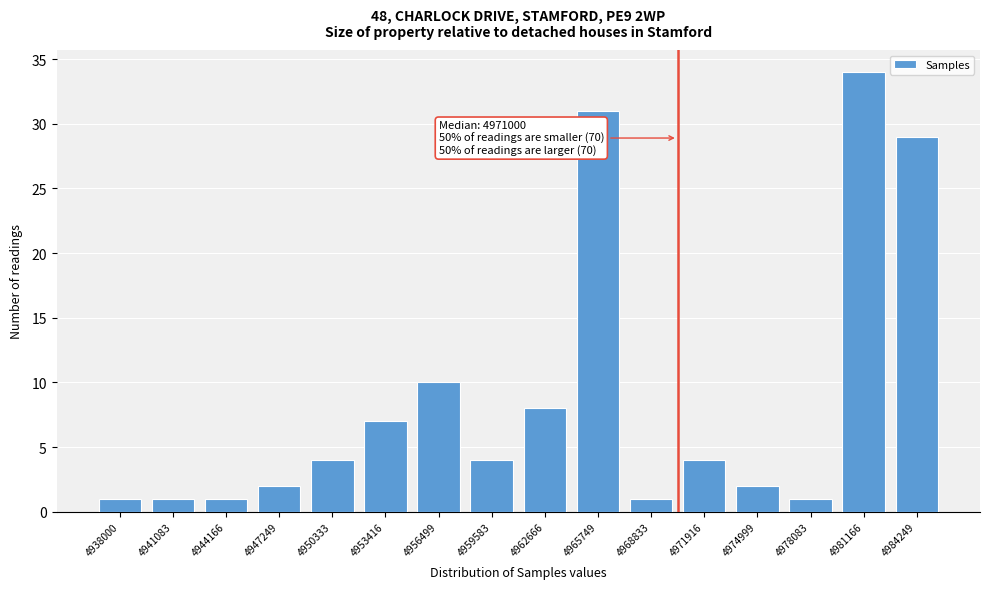

Reading right to left, list all the values displayed in this chart.

29	34	1	2	4	1	31	8	4	10	7	4	2	1	1	1